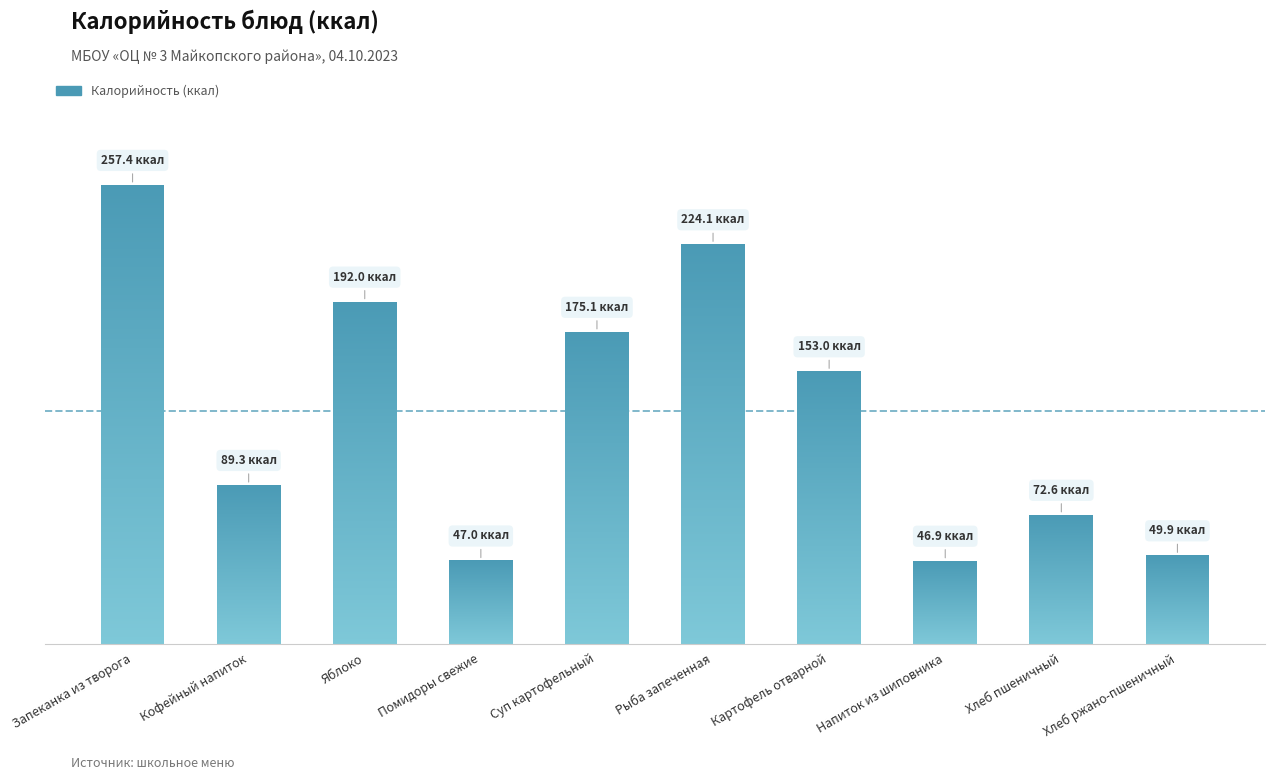

At which category does the chart reach its minimum across all series?

Напиток из шиповника